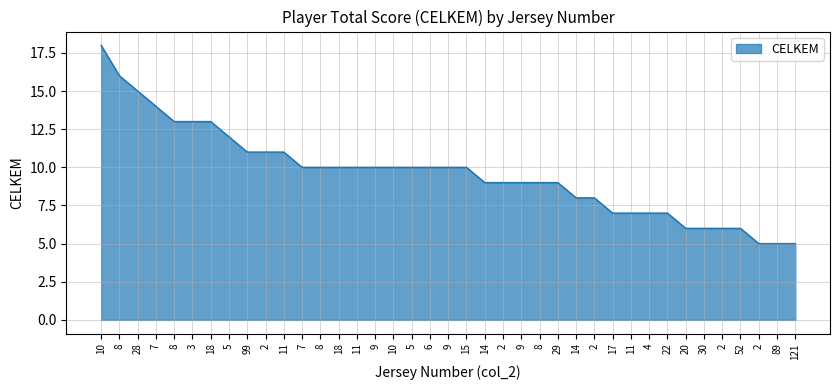

Reading left to right, what are all the values shown in this chart?

10=18	8=16	28=15	7=14	8=13	3=13	18=13	5=12	99=11	2=11	11=11	7=10	8=10	18=10	11=10	9=10	10=10	5=10	6=10	9=10	15=10	14=9	2=9	9=9	8=9	29=9	14=8	2=8	17=7	11=7	4=7	22=7	20=6	30=6	2=6	52=6	2=5	89=5	121=5